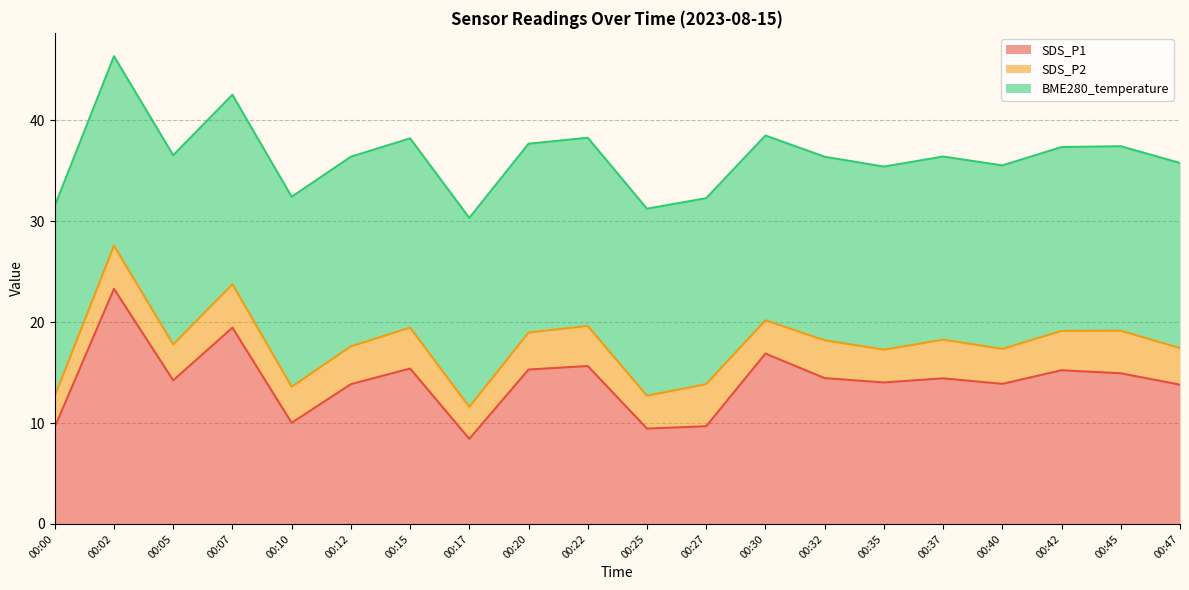

How many intersections are there between BME280_temperature and SDS_P1?

4